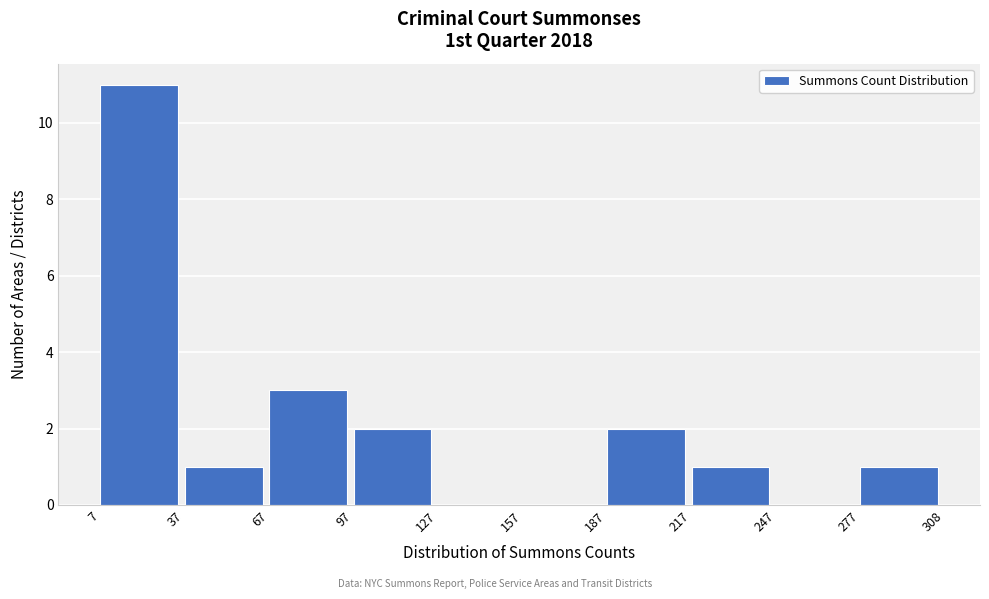

Reading left to right, transcribe this chart: for each bar, give the range it covers on the x-axis and its height. The values are not printed on the chart, so give them approximately, as read against the axis.

7 to 37: 11
37 to 67: 1
67 to 97: 3
97 to 127: 2
127 to 157: 0
157 to 187: 0
187 to 217: 2
217 to 247: 1
247 to 277: 0
277 to 308: 1